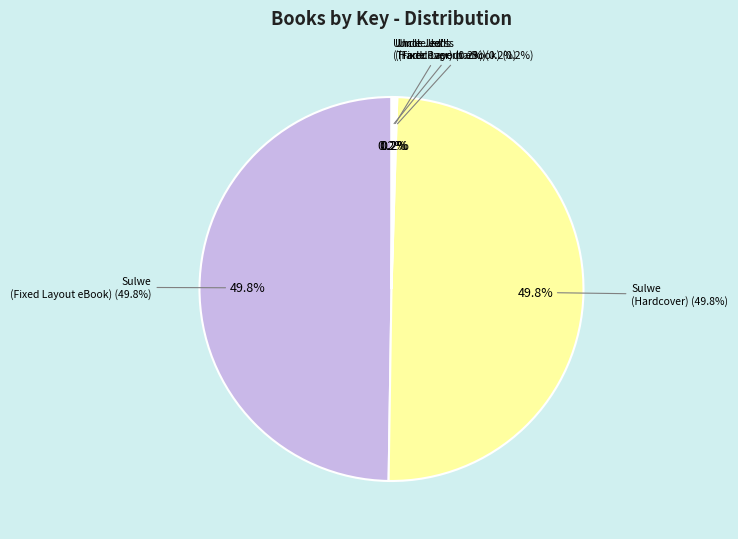

Which slice is the smallest?

Uncle Jed's Barber Shop (Fixed Layout eBook)